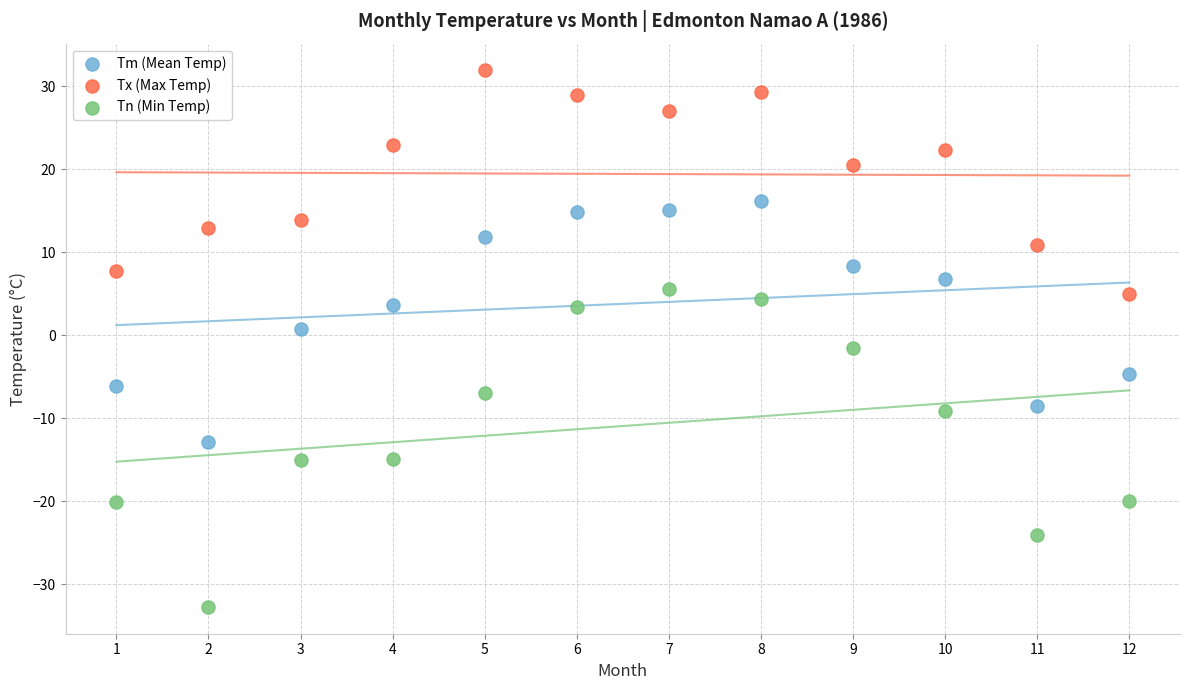

Which series has the widest spread of Y values?

Tn (Min Temp)